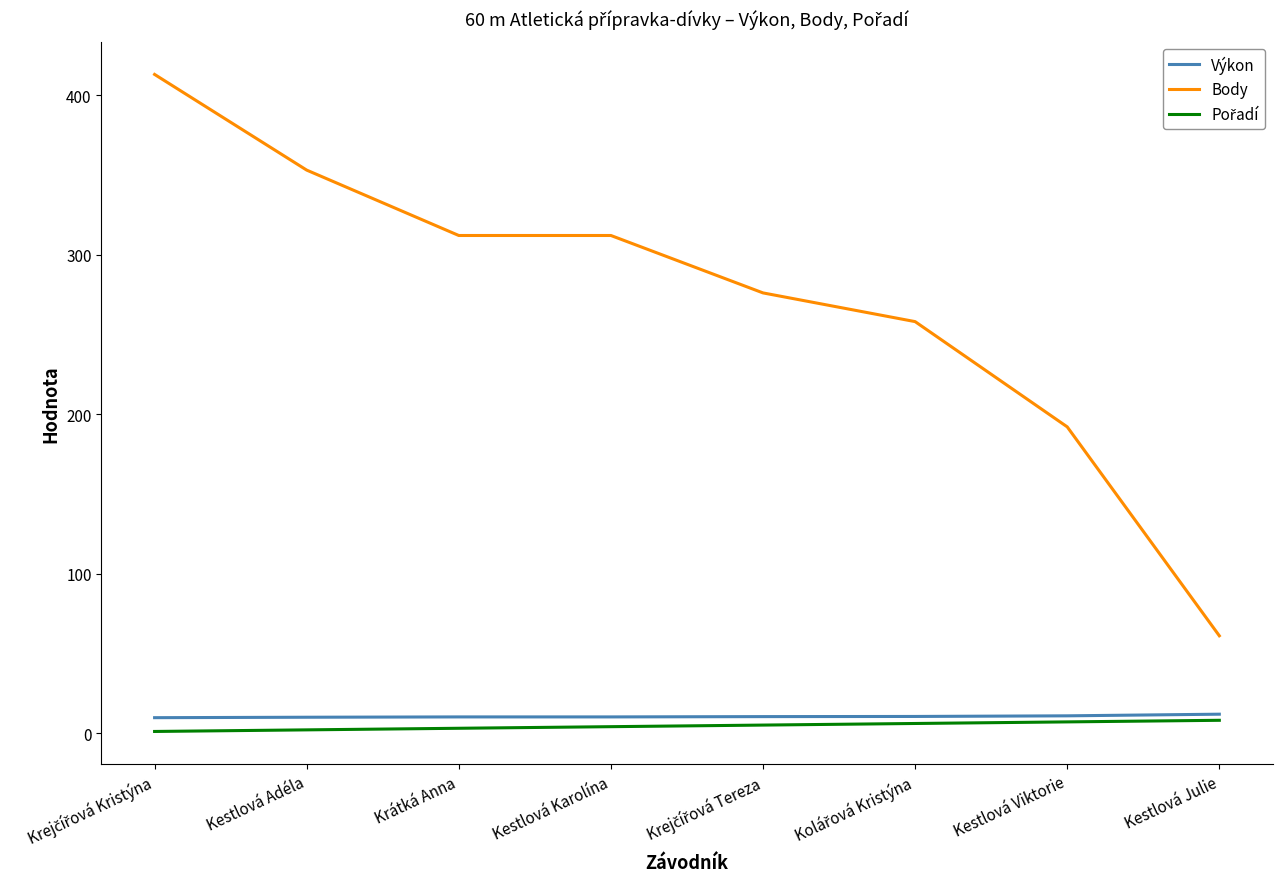

Between Kestlová Adéla and Kestlová Julie, which series saw the biggest shift?

Body